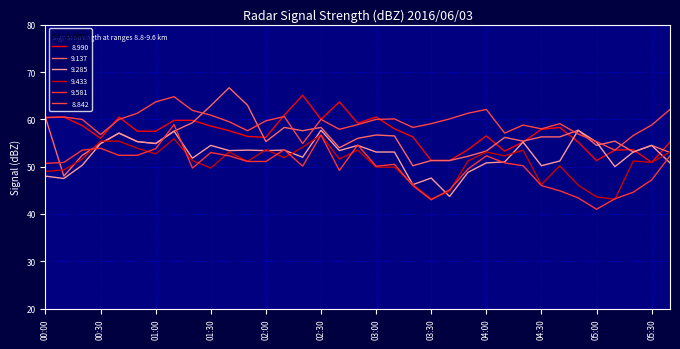

What is the maximum value shown in the chart?

66.7